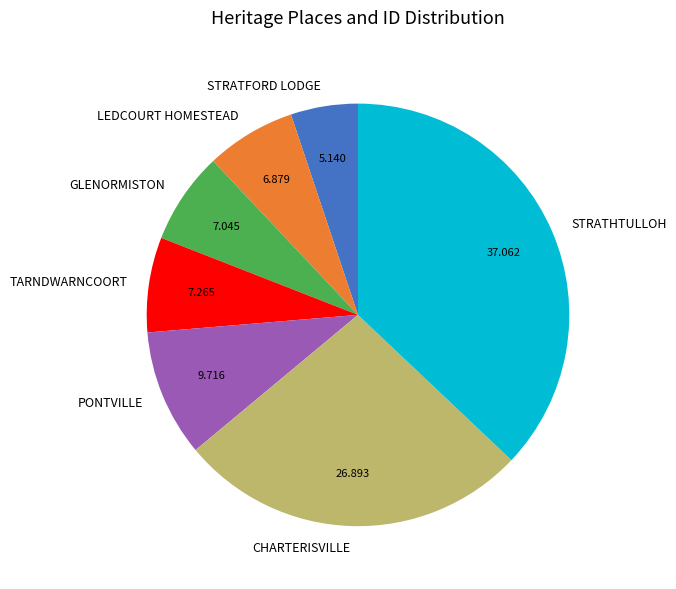

Is there any slice that represents more than half of the pie?

No